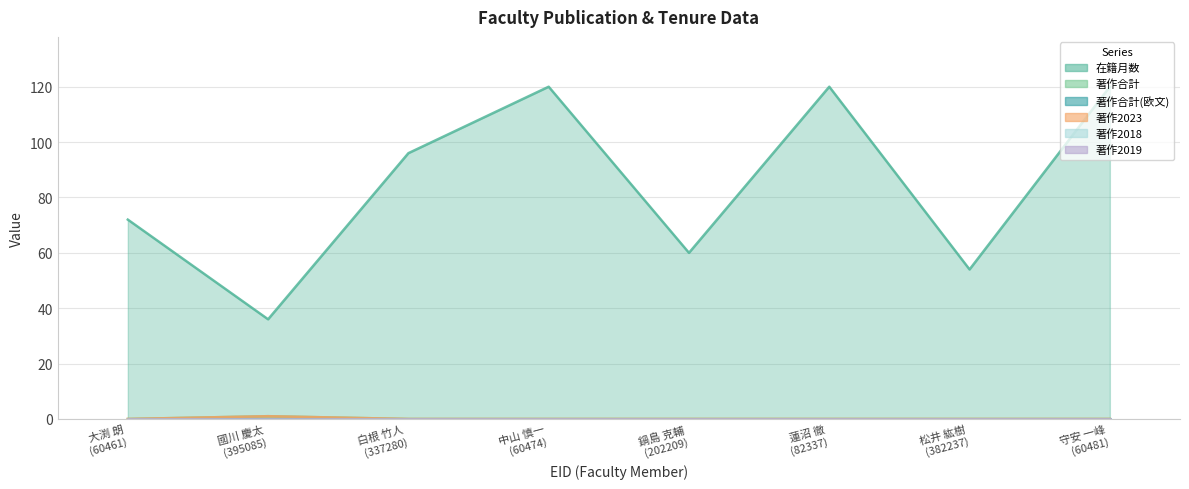

At which category does 在籍月数 reach its first local valley?

國川 慶太 (395085)